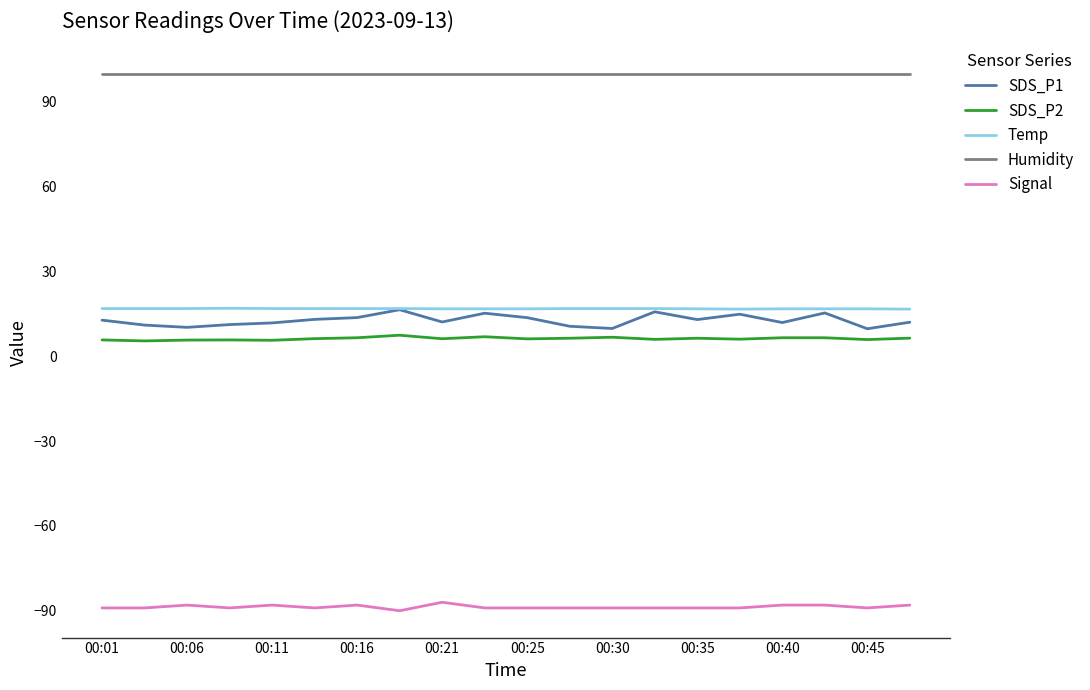

What is the minimum value shown in the chart?

-90.0